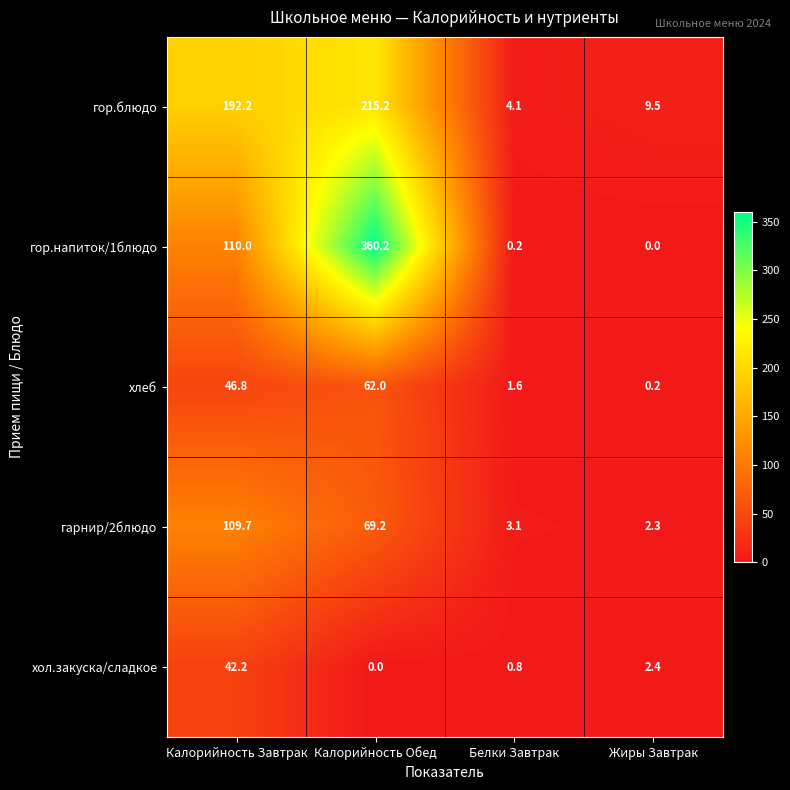

How many values in the хол.закуска/сладкое series are below 2?

2